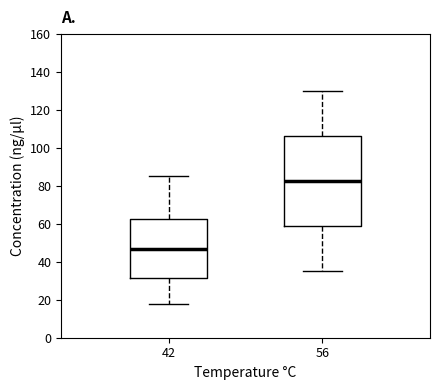

Where does the median line of the box at x = 42 sit on the y-axis? The values are not printed on the chart, so give them approximately, as read against the axis.

46